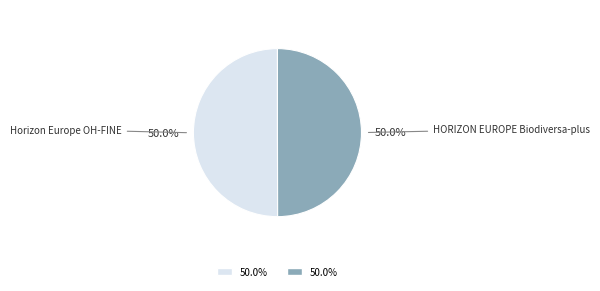

Count the number of slices in the pie.

2